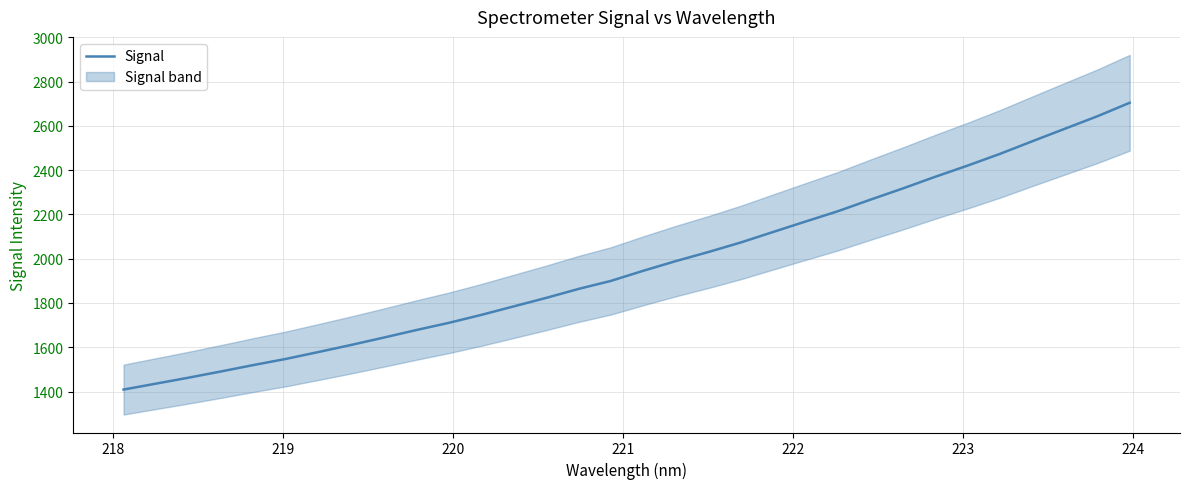

What is the lowest value of the Signal series?

1409.0